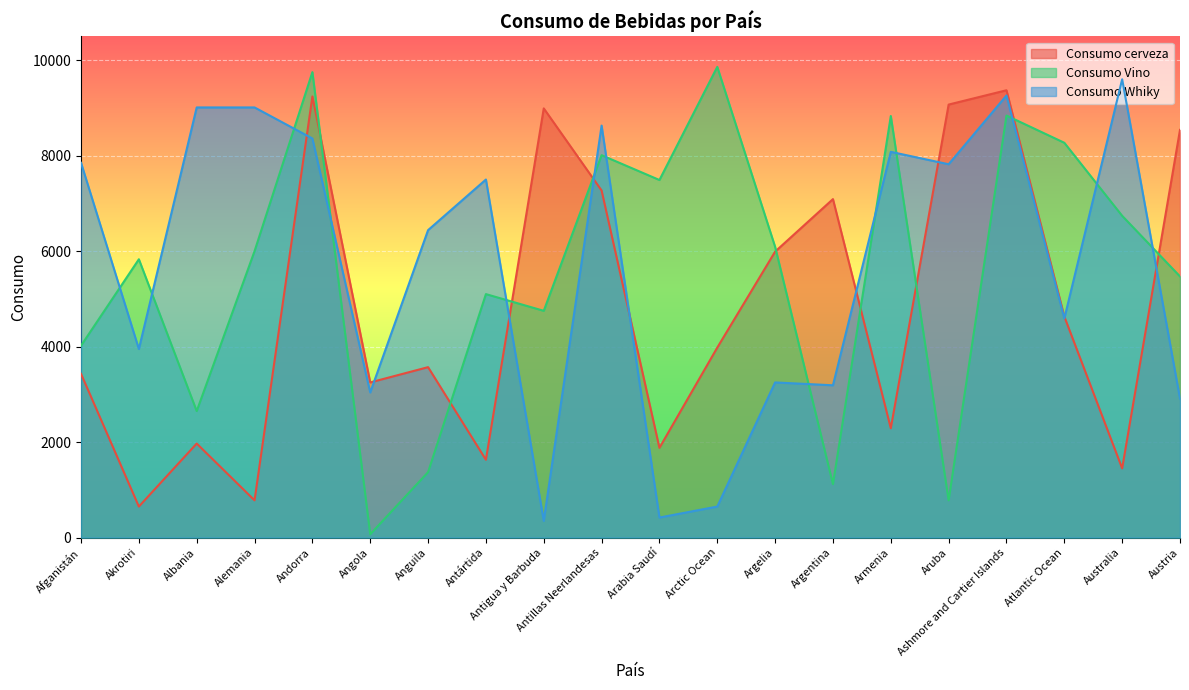

Reading right to left, transcribe all the data shown in this chart.

Consumo cerveza: Austria=8540	Australia=1450	Atlantic Ocean=4630	Ashmore and Cartier Islands=9370	Aruba=9070	Armenia=2290	Argentina=7090	Argelia=5990	Arctic Ocean=3980	Arabia Saudí=1880	Antillas Neerlandesas=7270	Antigua y Barbuda=8990	Antártida=1630	Anguila=3570	Angola=3250	Andorra=9240	Alemania=780	Albania=1970	Akrotiri=650	Afganistán=3430
Consumo Vino: Austria=5470	Australia=6740	Atlantic Ocean=8270	Ashmore and Cartier Islands=8840	Aruba=780	Armenia=8830	Argentina=1120	Argelia=6090	Arctic Ocean=9860	Arabia Saudí=7490	Antillas Neerlandesas=8010	Antigua y Barbuda=4750	Antártida=5100	Anguila=1370	Angola=70	Andorra=9750	Alemania=6000	Albania=2650	Akrotiri=5830	Afganistán=4020
Consumo Whiky: Austria=2910	Australia=9600	Atlantic Ocean=4590	Ashmore and Cartier Islands=9260	Aruba=7820	Armenia=8080	Argentina=3190	Argelia=3250	Arctic Ocean=650	Arabia Saudí=420	Antillas Neerlandesas=8630	Antigua y Barbuda=350	Antártida=7500	Anguila=6440	Angola=3040	Andorra=8360	Alemania=9010	Albania=9010	Akrotiri=3950	Afganistán=7850